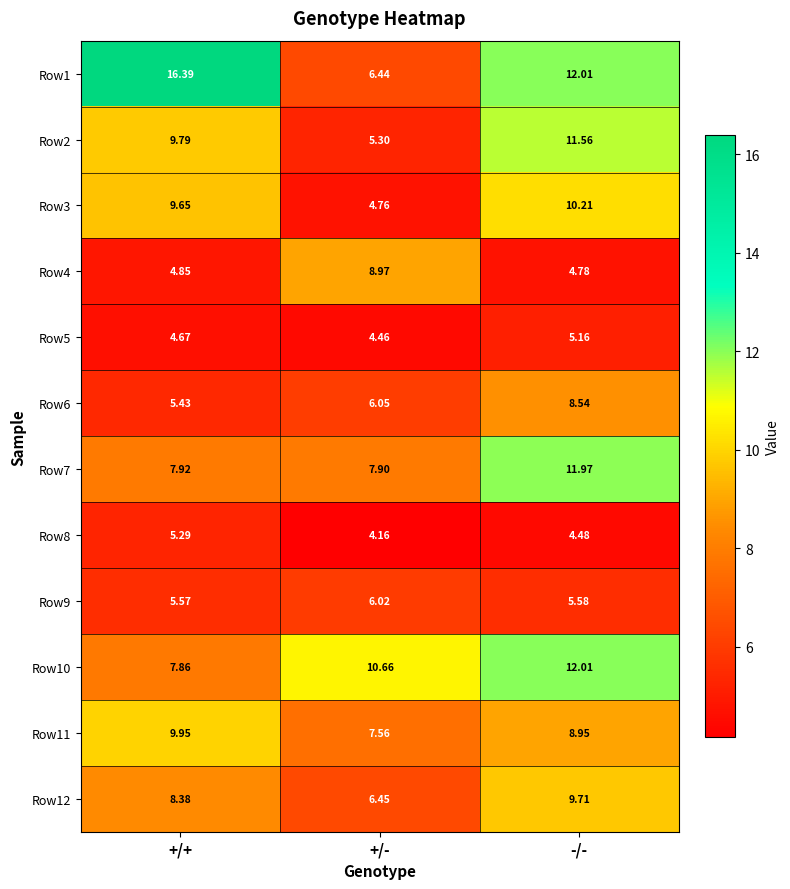

Where is Row12 nearest to the value 8?

+/+